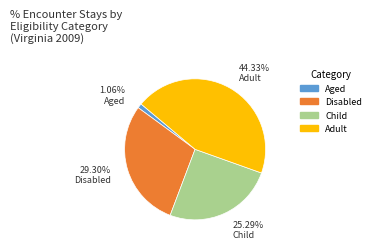

What percentage is NOT represented by Adult?

55.7%